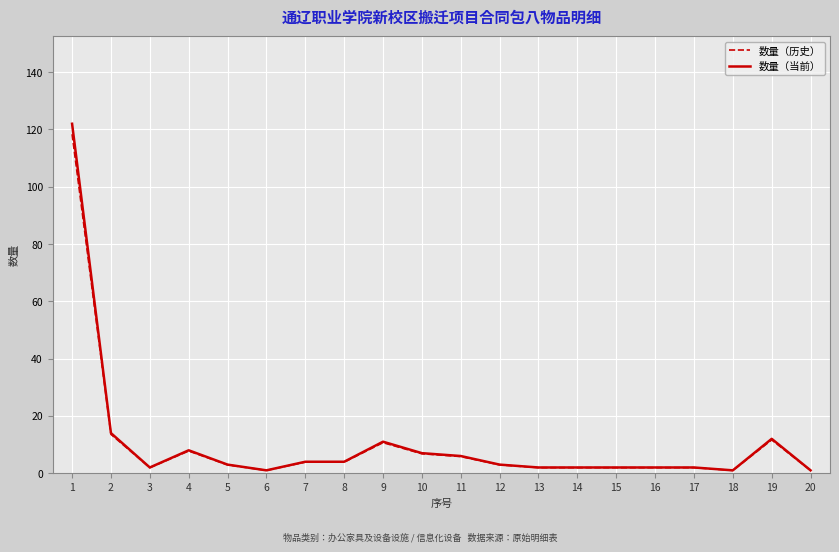

At which label does 数量（当前） reach its peak?

1